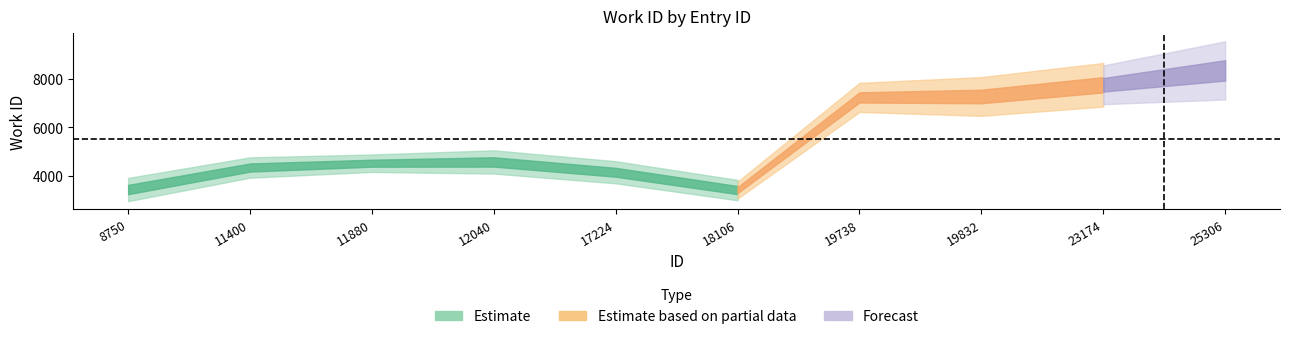

At which label is the value closest to 5885?

12040